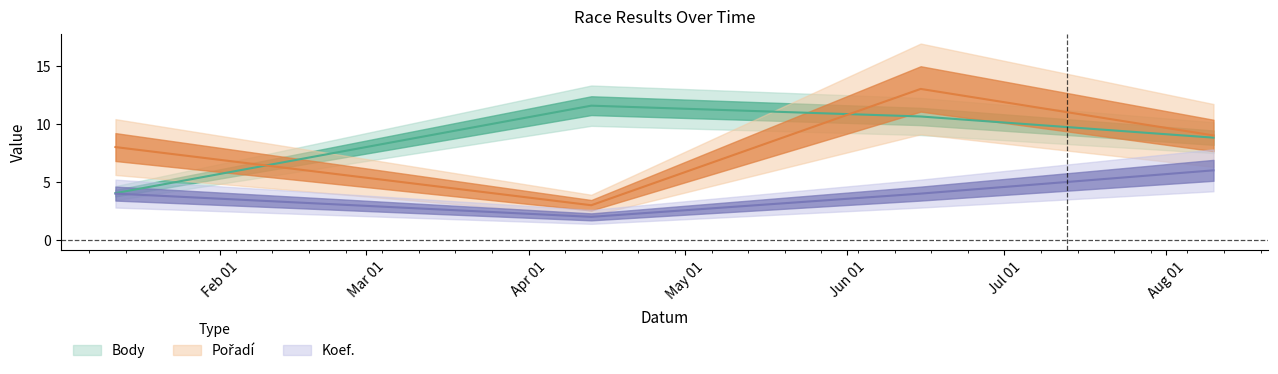

What position from the right is 2013-08-10?

1